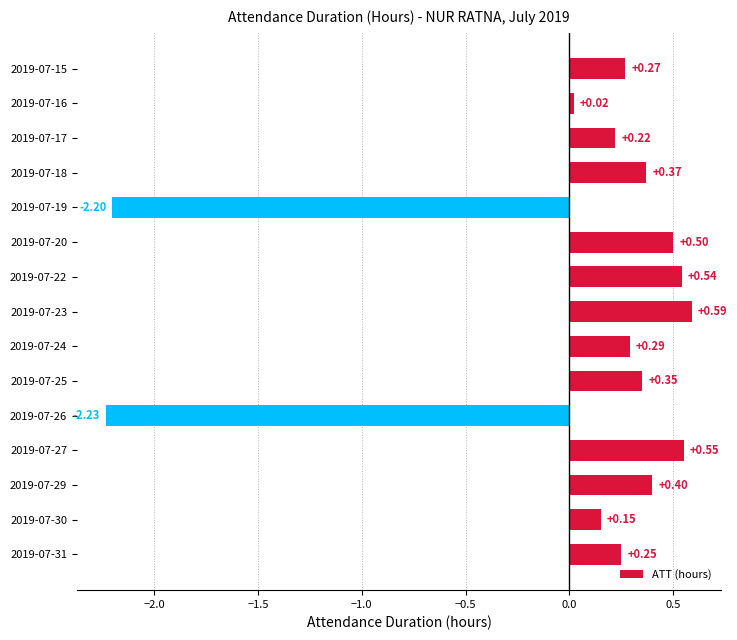

Which has a higher value, 2019-07-17 or 2019-07-29?

2019-07-29